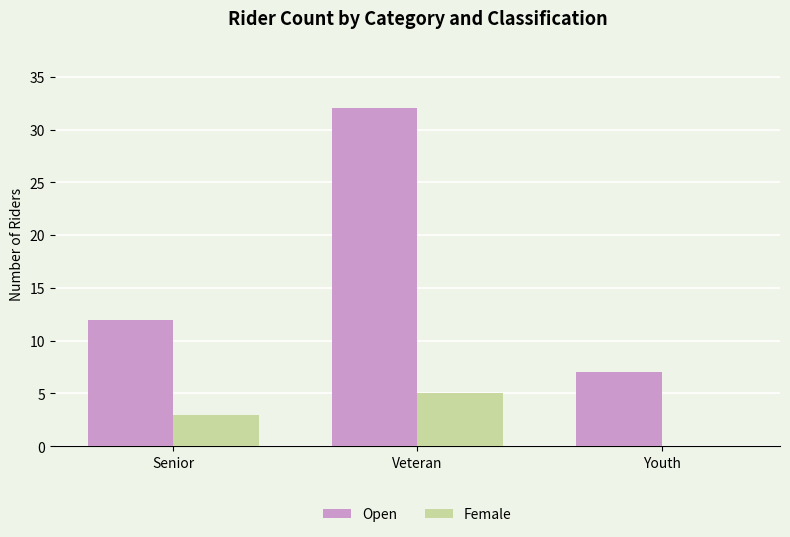

Is it true that Female equals 5 at Senior?

False